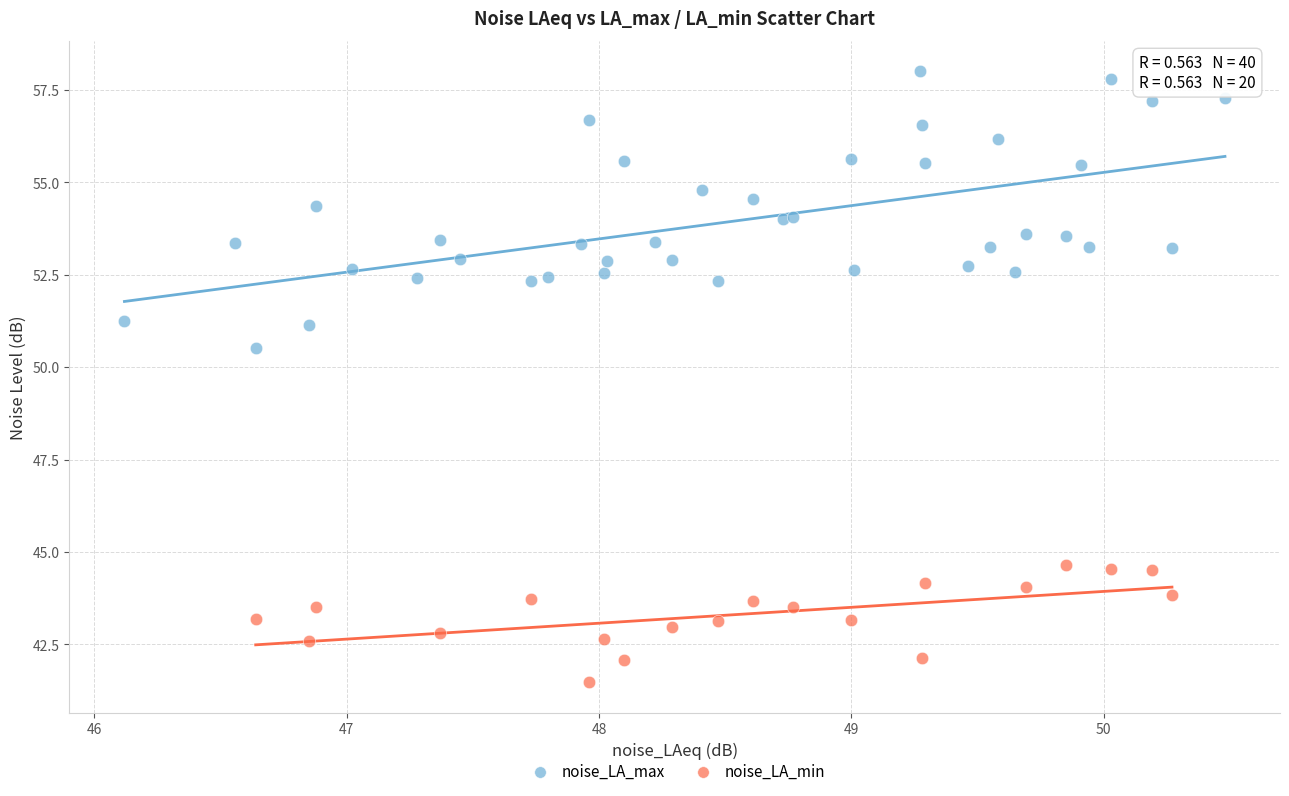

Which series reaches the minimum Y coordinate?

noise_LA_min